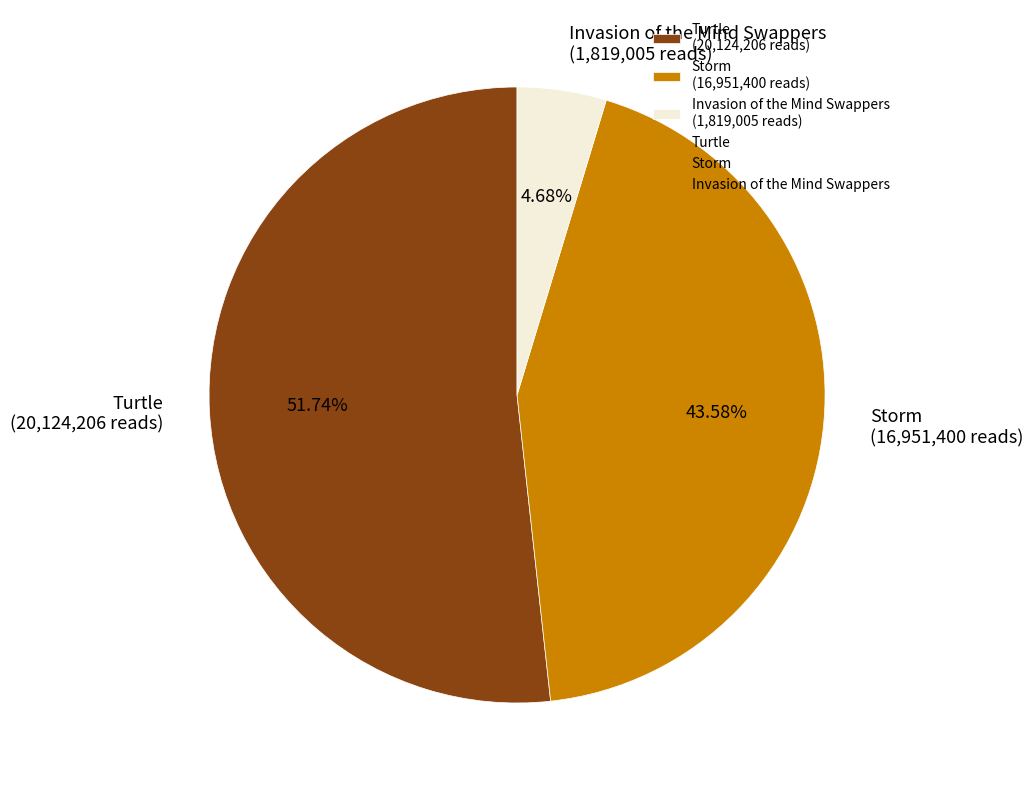

To the nearest percent, what portion does Storm represent?

44%